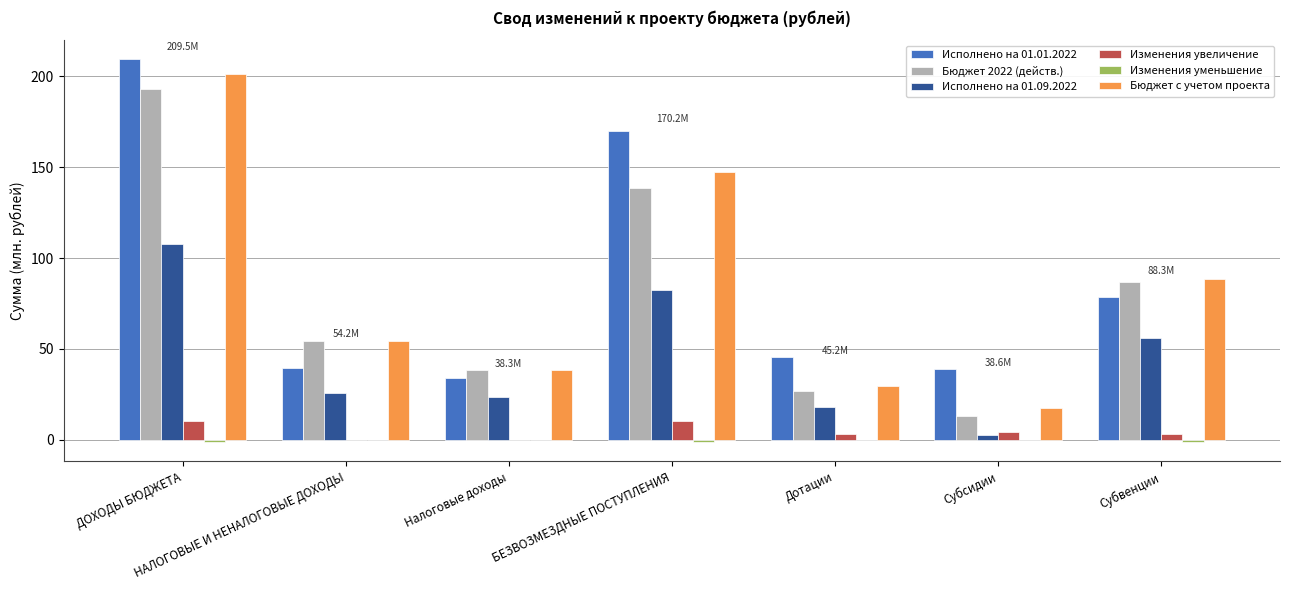

Which label corresponds to the largest value in the chart?

ДОХОДЫ БЮДЖЕТА